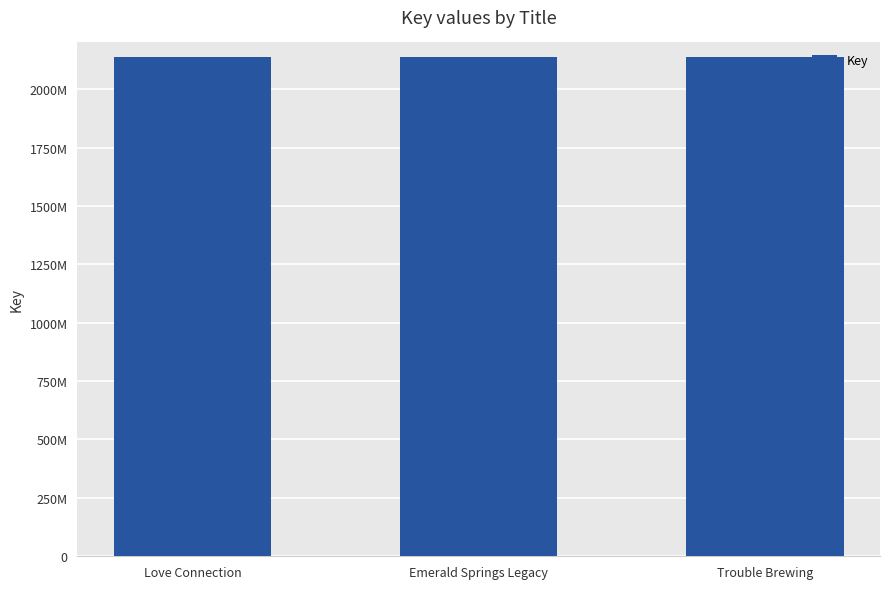

What is the sum of all values?

6413121014